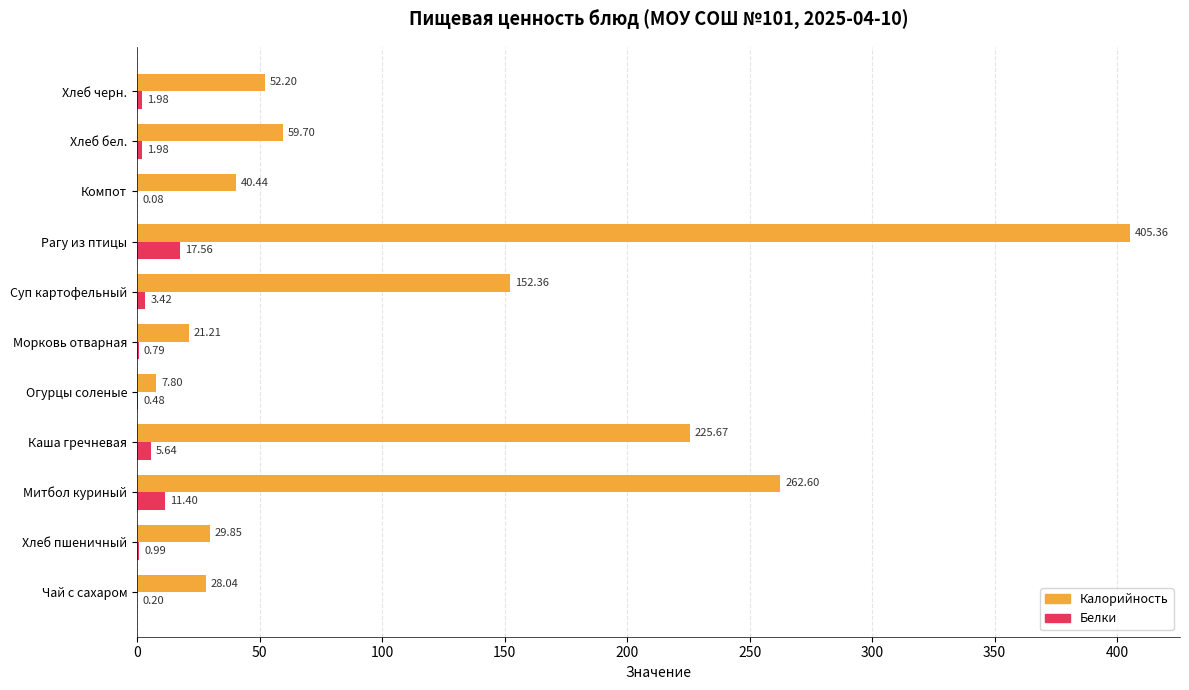

At which category is the sum across all series the highest?

Рагу из птицы